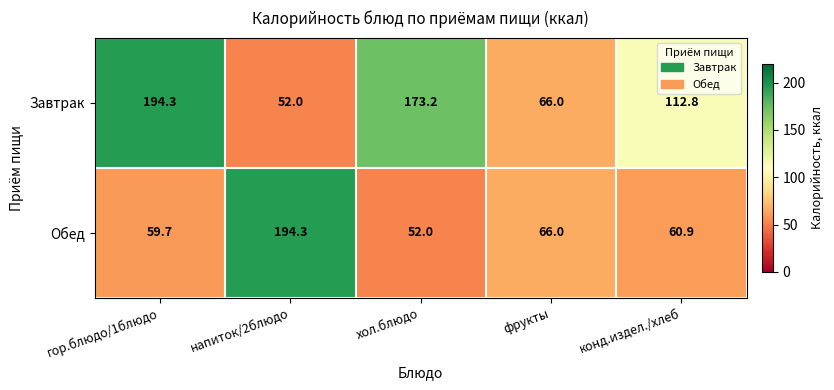

What is the smallest value displayed?

52.0